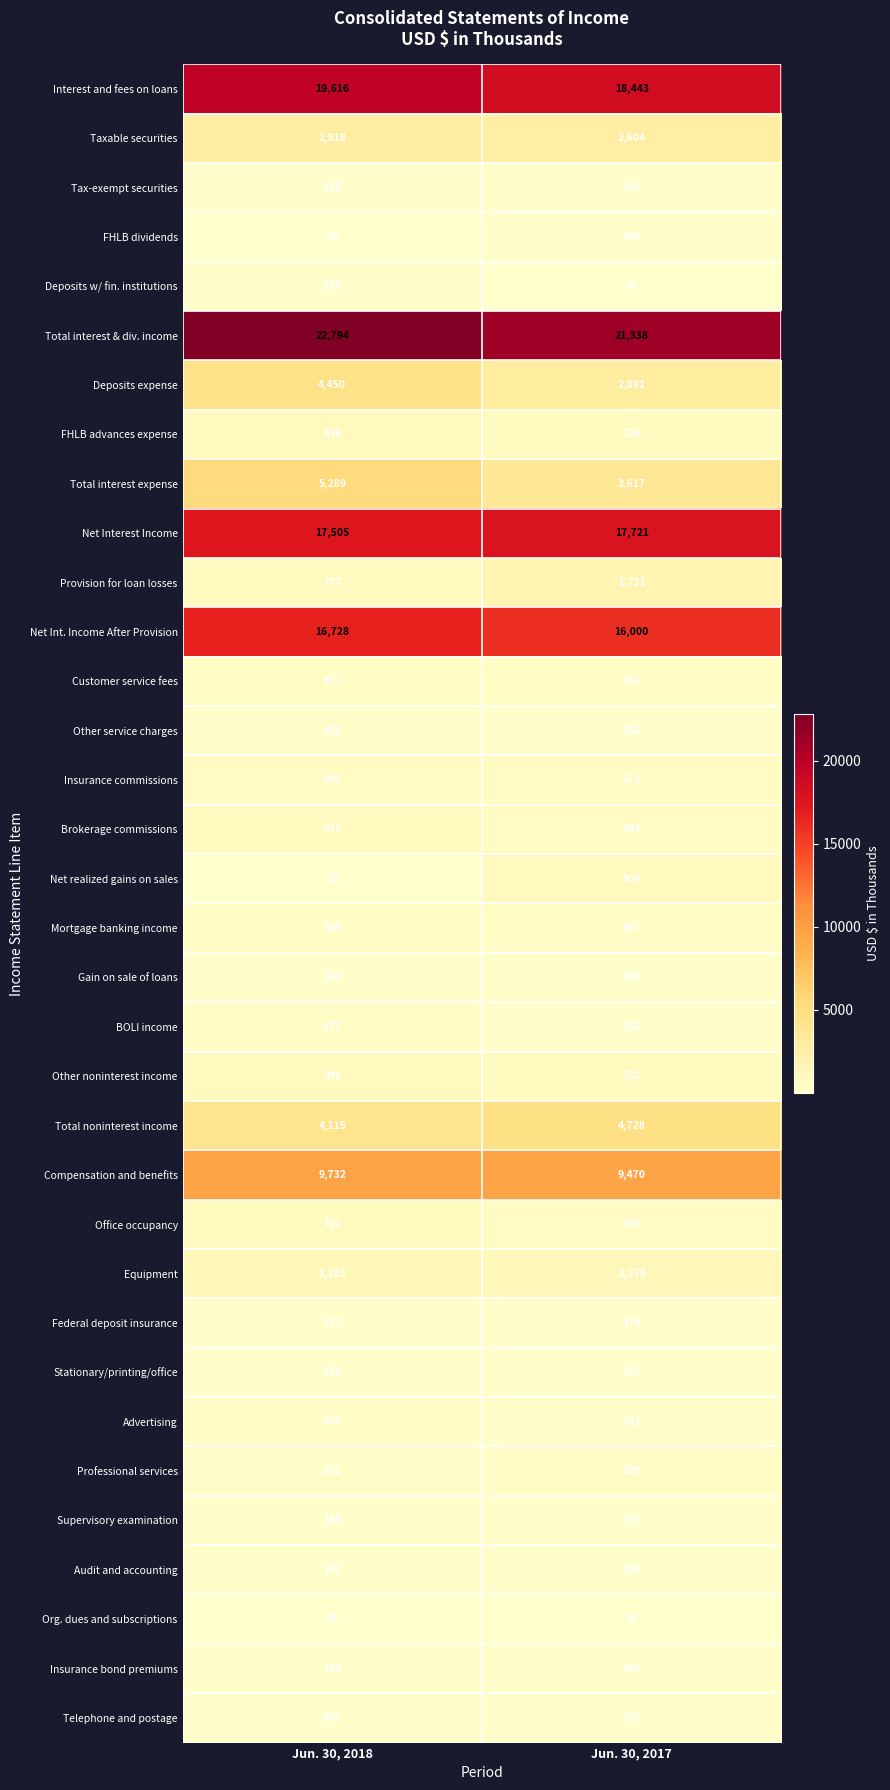

Rank the series by their maximum value, from lowest to highest.

Org. dues and subscriptions, FHLB dividends, Deposits w/ fin. institutions, Tax-exempt securities, Insurance bond premiums, Supervisory examination, Federal deposit insurance, Stationary/printing/office, Audit and accounting, Telephone and postage, Gain on sale of loans, Other service charges, BOLI income, Advertising, Mortgage banking income, Customer service fees, Professional services, Insurance commissions, Office occupancy, FHLB advances expense, Brokerage commissions, Other noninterest income, Net realized gains on sales, Equipment, Provision for loan losses, Taxable securities, Deposits expense, Total noninterest income, Total interest expense, Compensation and benefits, Net Int. Income After Provision, Net Interest Income, Interest and fees on loans, Total interest & div. income